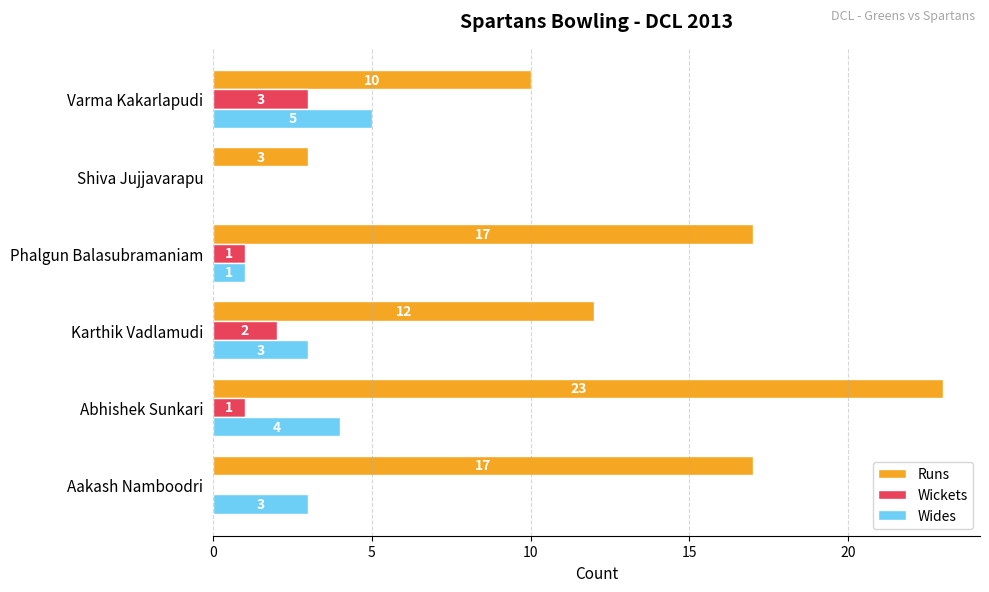

Count the number of categories in the chart.

6